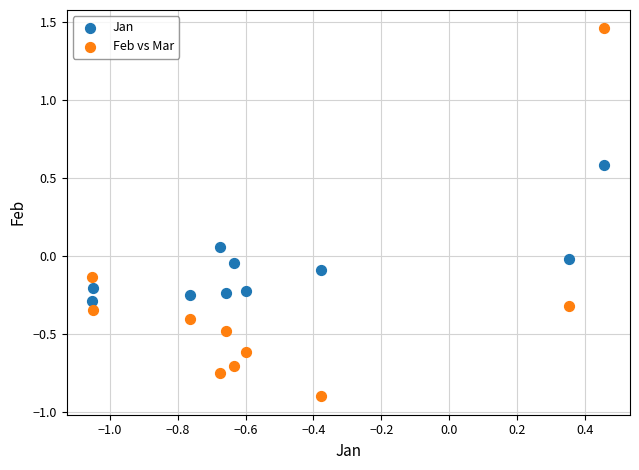

Which series has the largest Y range (max minus min)?

Feb vs Mar